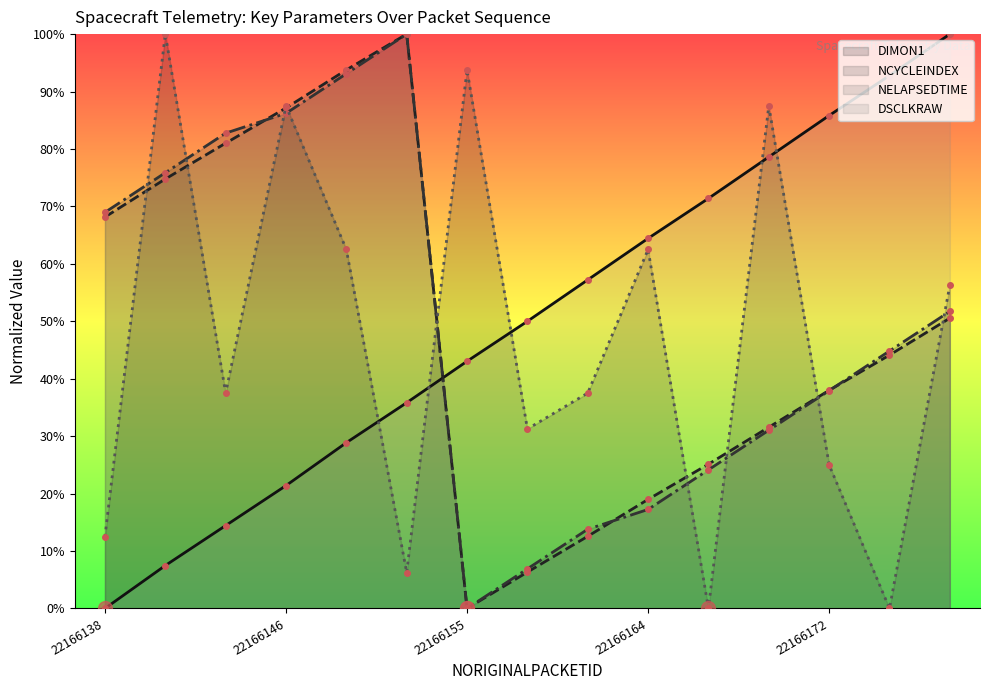

What is the total value across all series at 8?

1.2